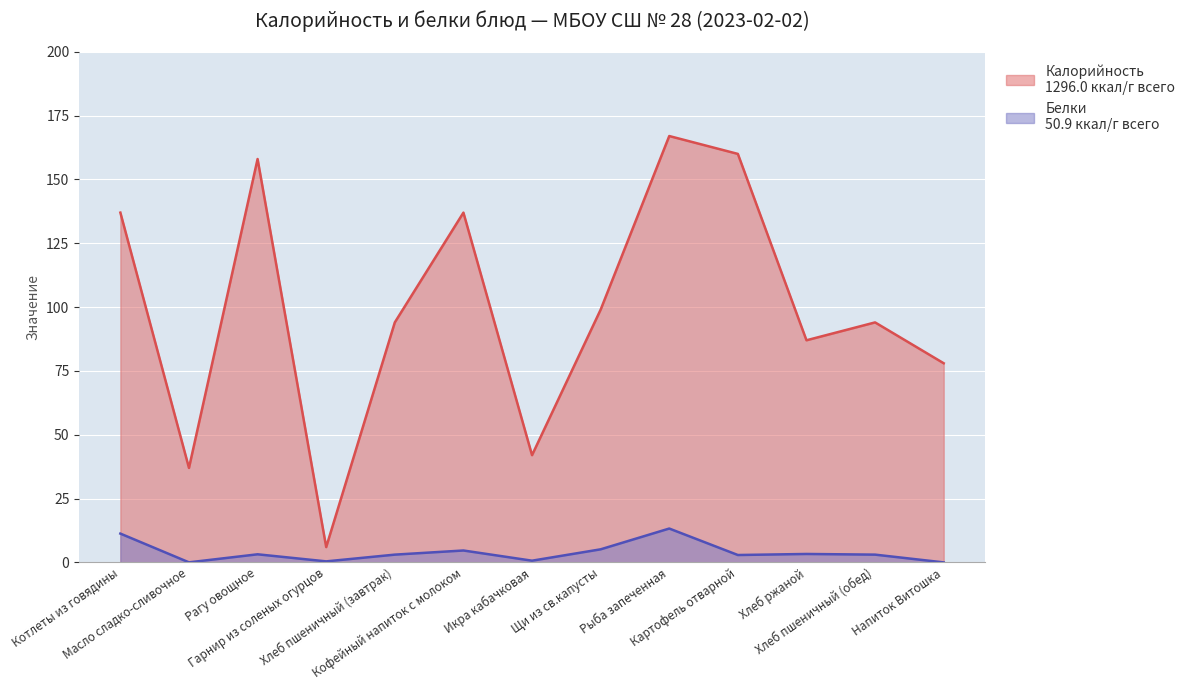

The value of Белки at Котлеты из говядины is 4.0. True or false?

False